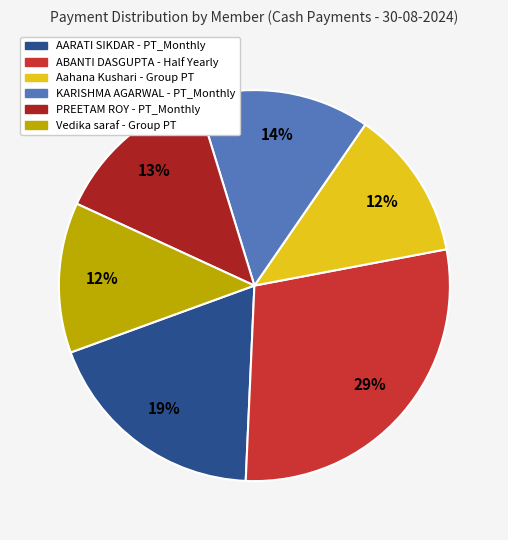

To the nearest percent, what is the average slice percentage?

17%